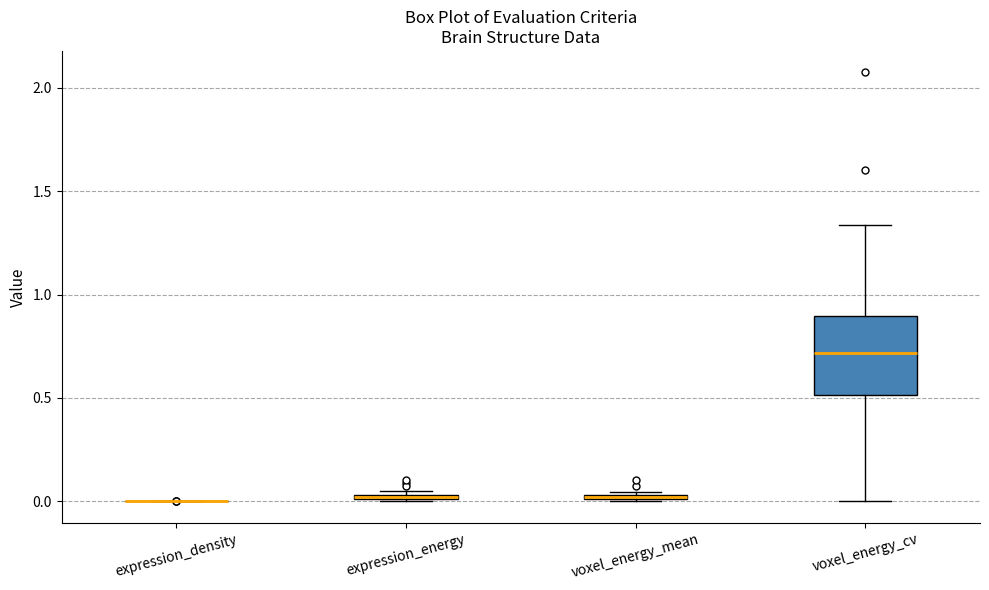

Where is the lower edge of the box for expression_energy on the y-axis? The values are not printed on the chart, so give them approximately, as read against the axis.

0.00